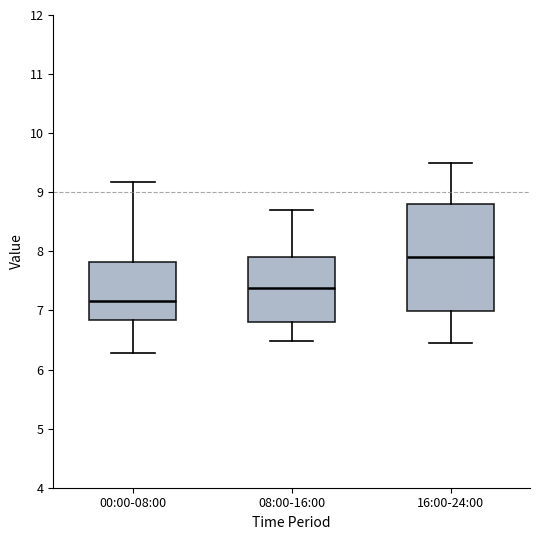

Where is the lower edge of the box for 00:00-08:00 on the y-axis? The values are not printed on the chart, so give them approximately, as read against the axis.

6.8